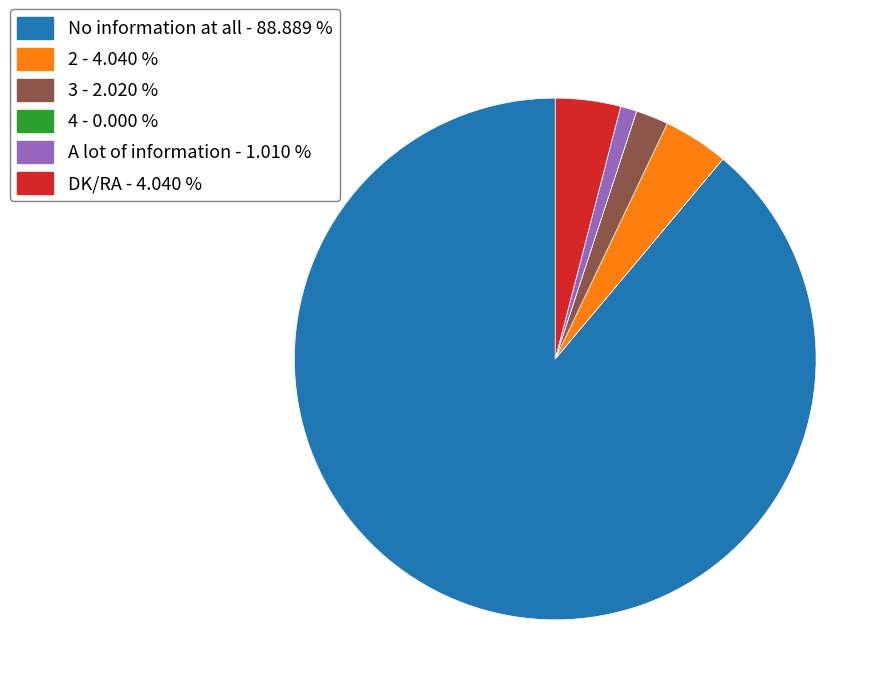

Between A lot of information - 1.010 % and 3 - 2.020 %, which is larger?

3 - 2.020 %